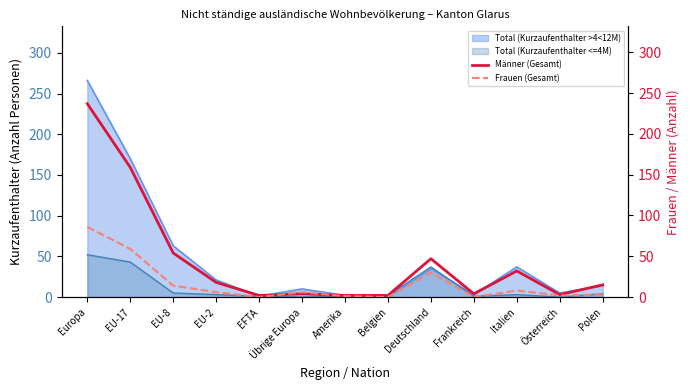

Is the value of Total (Kurzaufenthalter <=4M) at Frankreich greater than the value of Total (Kurzaufenthalter >4<12M) at EU-2?

No